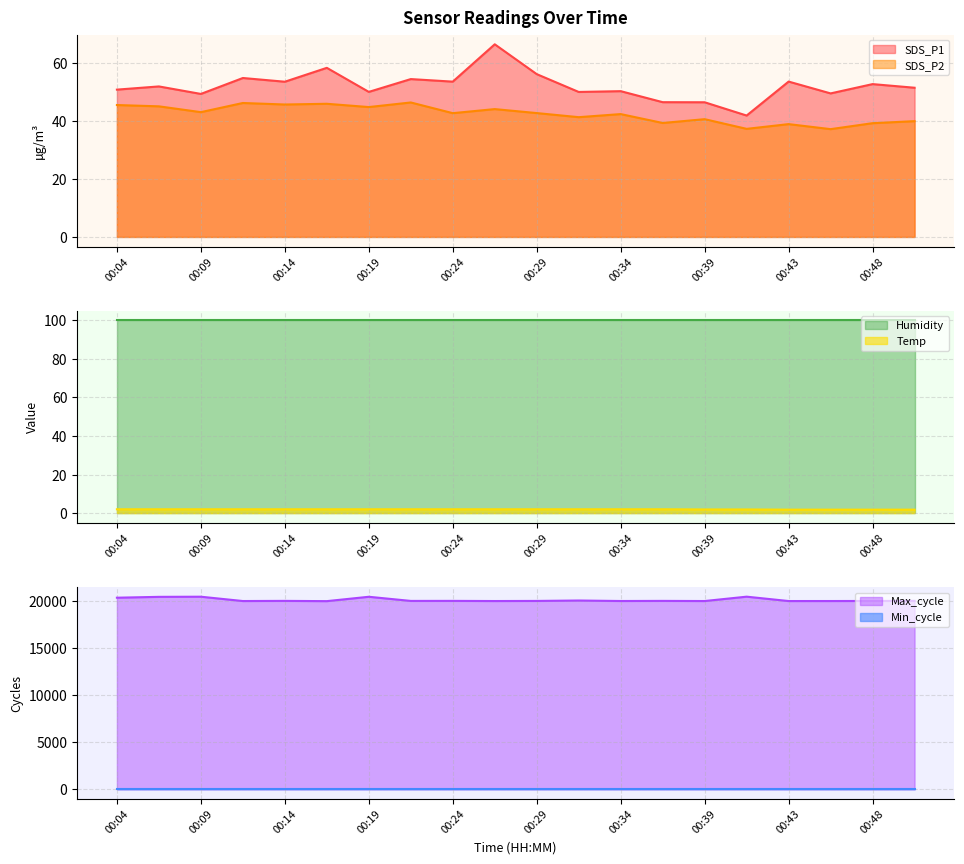

What is the difference between the second highest and minimum values in the Max_cycle series?

471